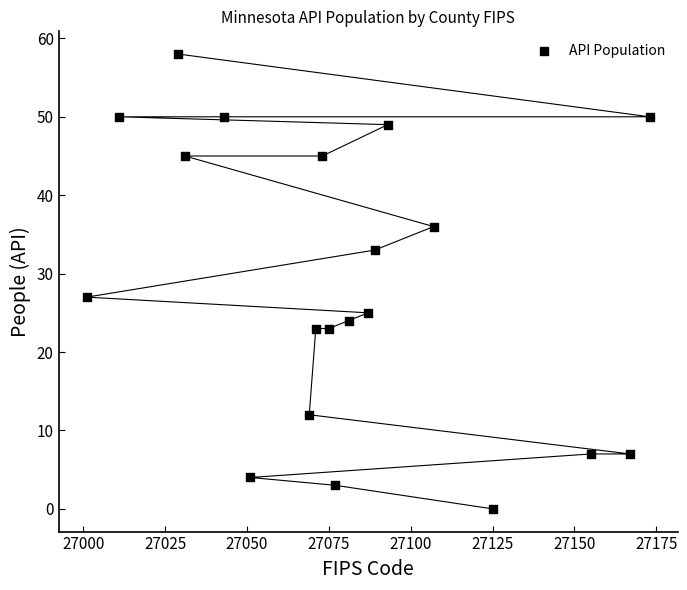

What is the range of X values (max minus min)?

172